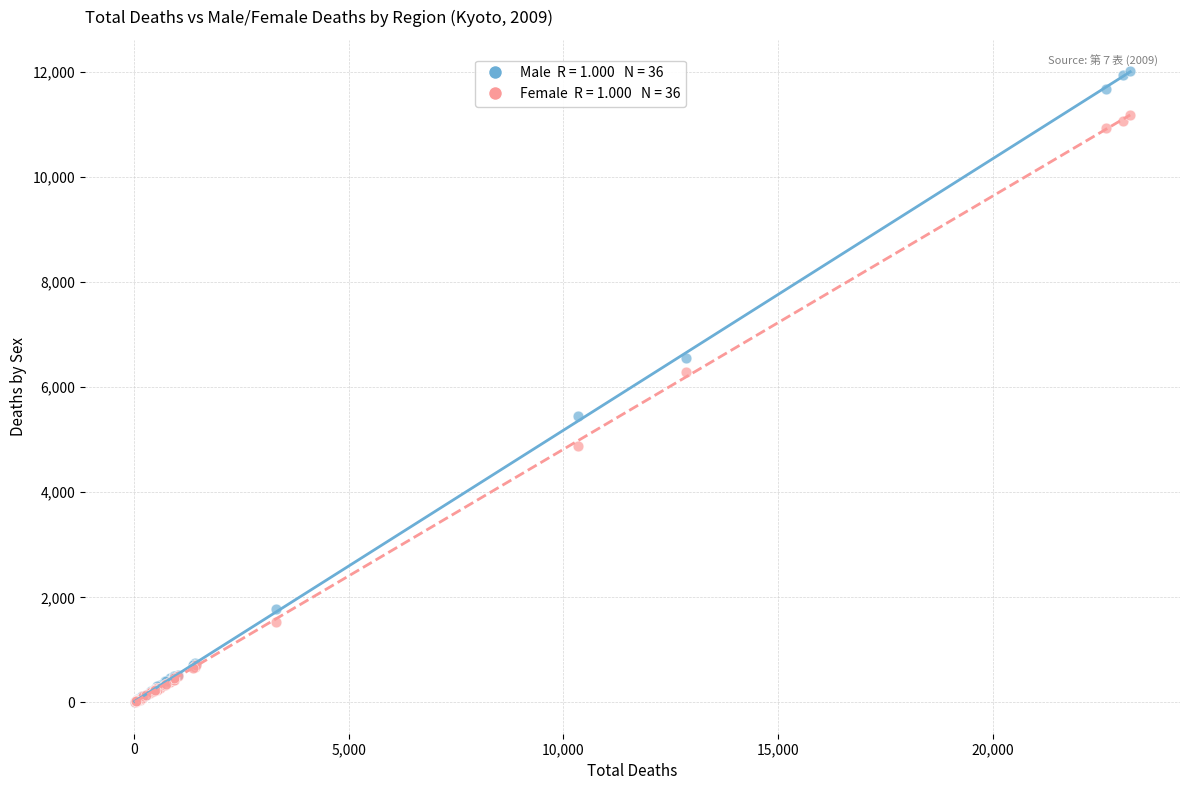

Across all series, what Y value is closest to 6011?

6298